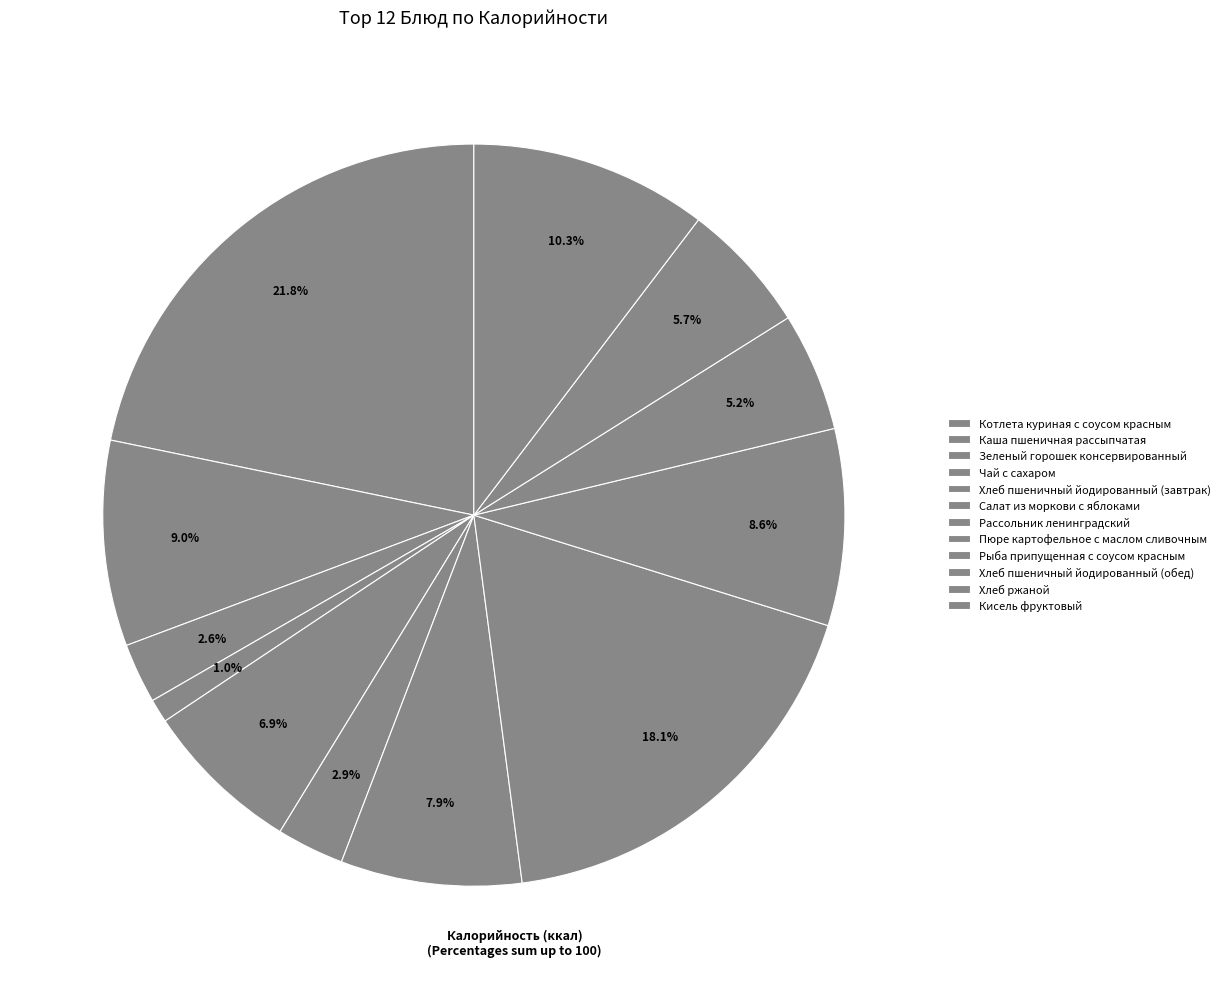

The Кисель фруктовый slice represents 10% of the pie. True or false?

True